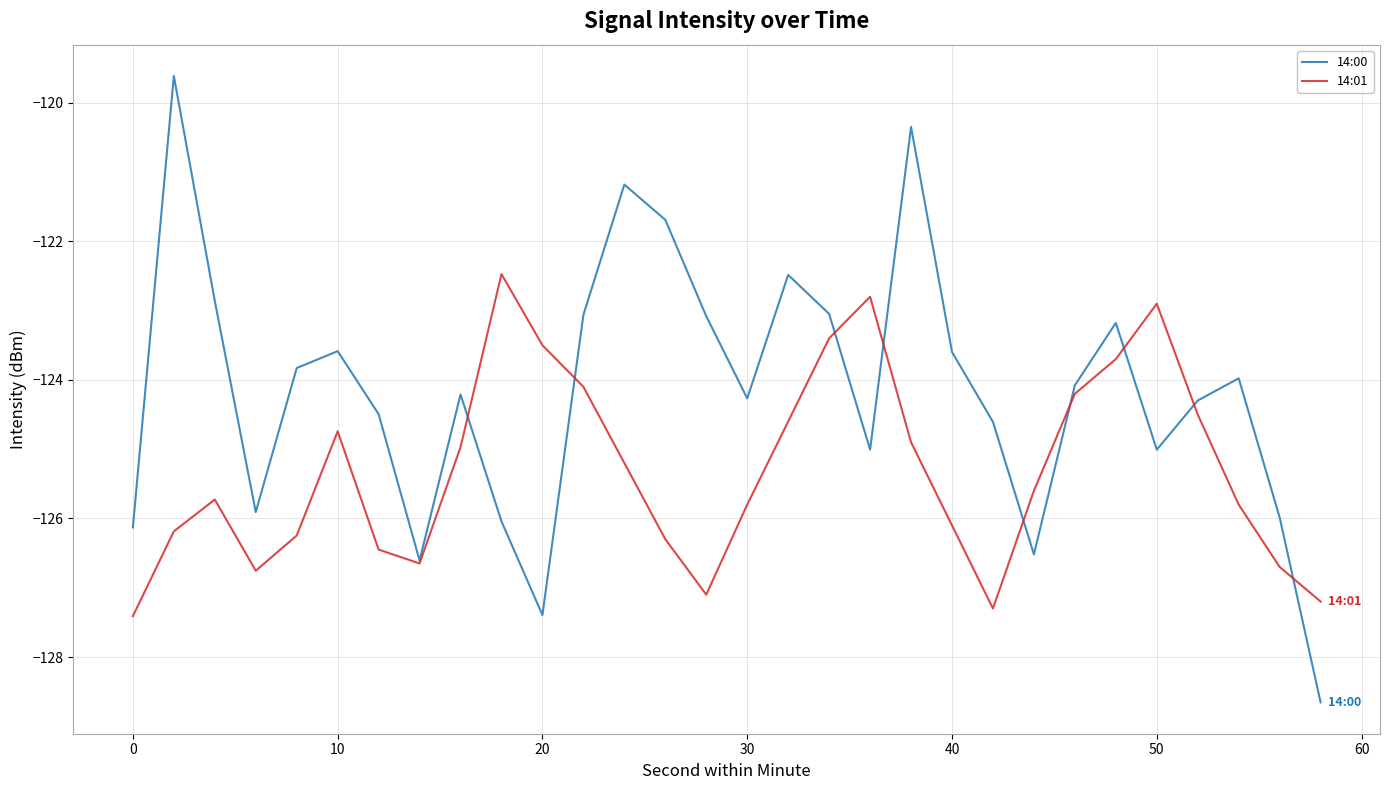

What is the difference between the second highest and minimum values in the 14:00 series?

8.3